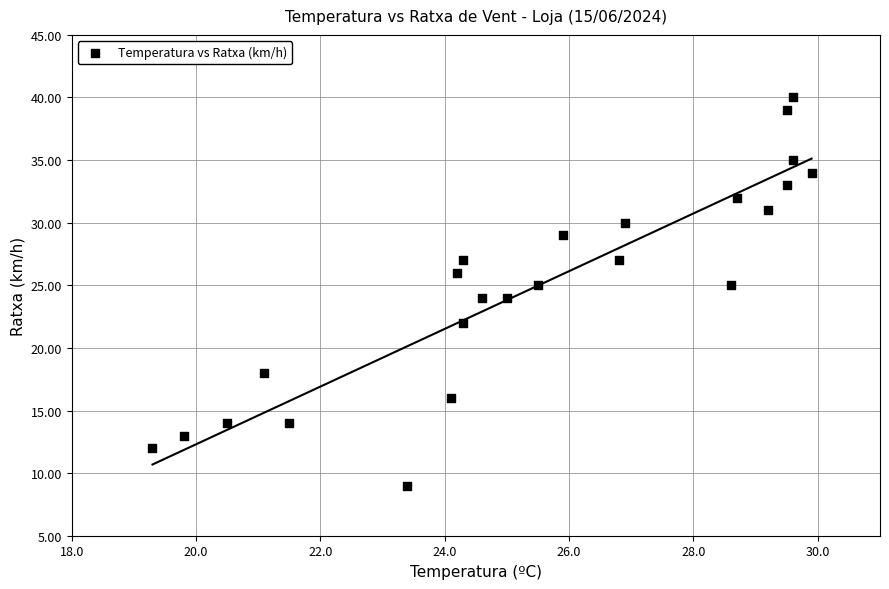

What is the range of Y values (max minus min)?

31